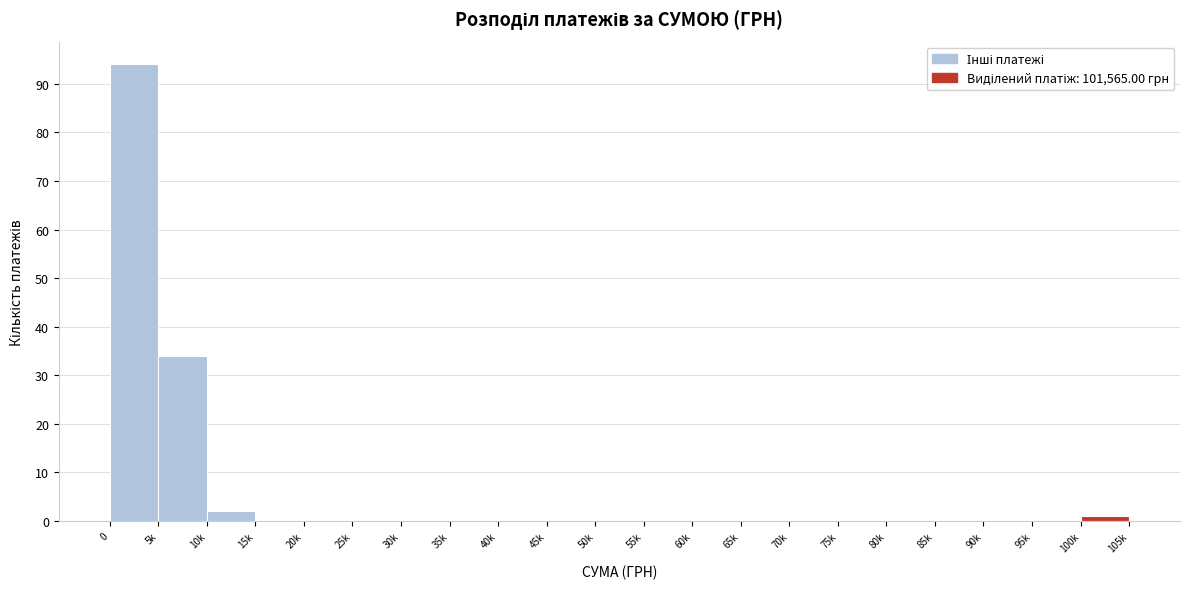

Reading left to right, what are all the values shown in this chart?

0=94	5k=34	10k=2	15k=0	20k=0	25k=0	30k=0	35k=0	40k=0	45k=0	50k=0	55k=0	60k=0	65k=0	70k=0	75k=0	80k=0	85k=0	90k=0	95k=0	100k=1